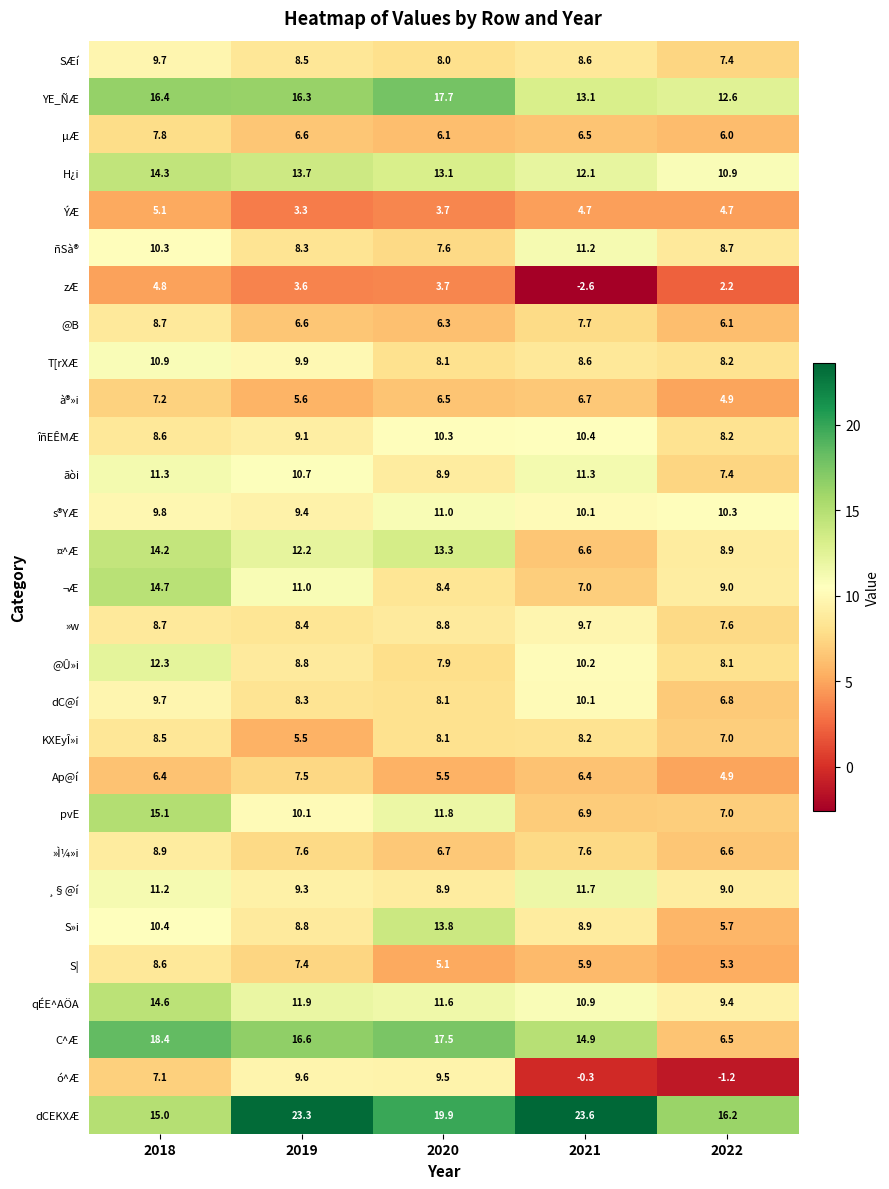

What is the smallest value displayed?

-2.6